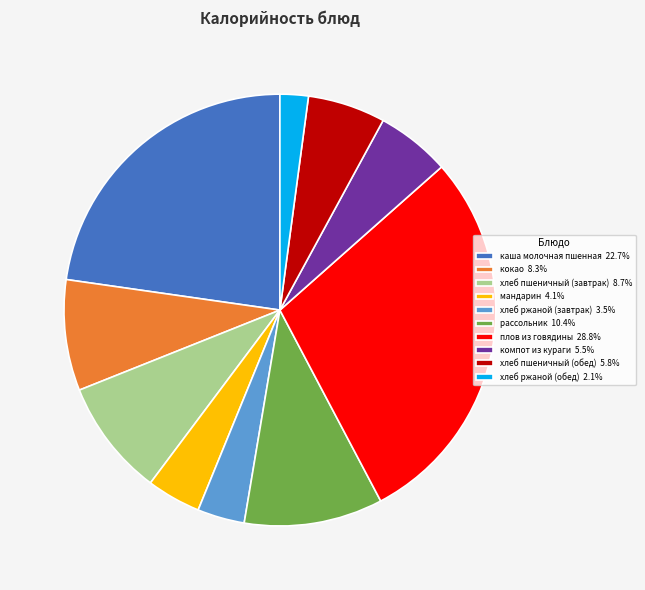

Approximately how many times larger is the value at каша молочная пшенная 22.7% compared to плов из говядины 28.8%?

0.8